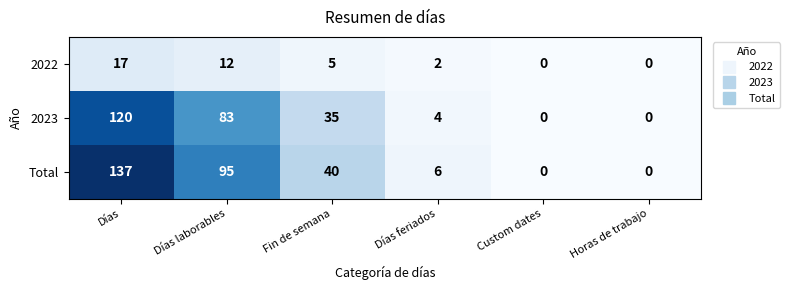

Which category has the highest value in the 2022 series?

Días